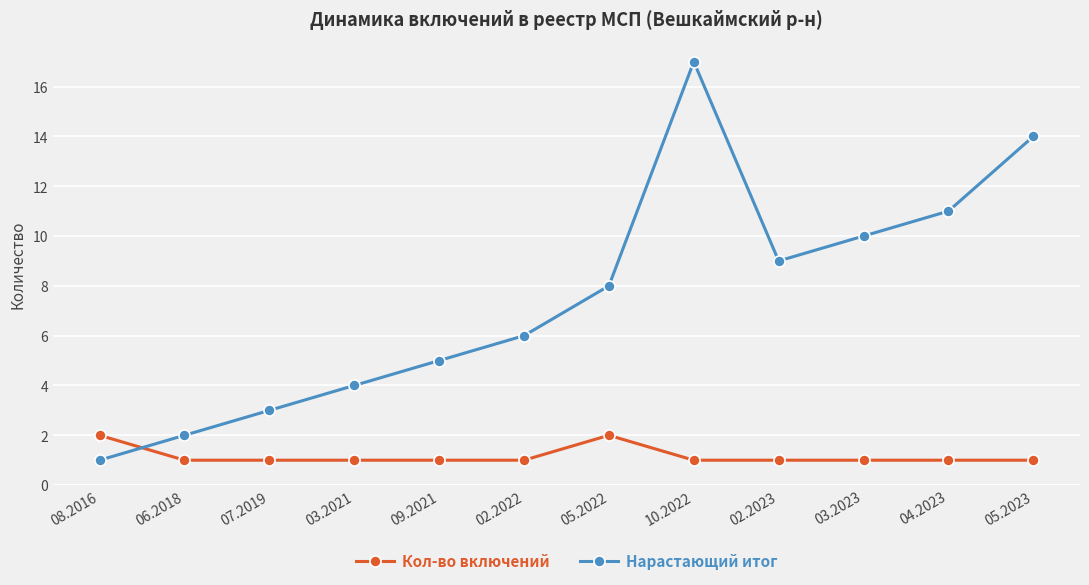

True or false: Кол-во включений has a value of 2 at 05.2022.

True